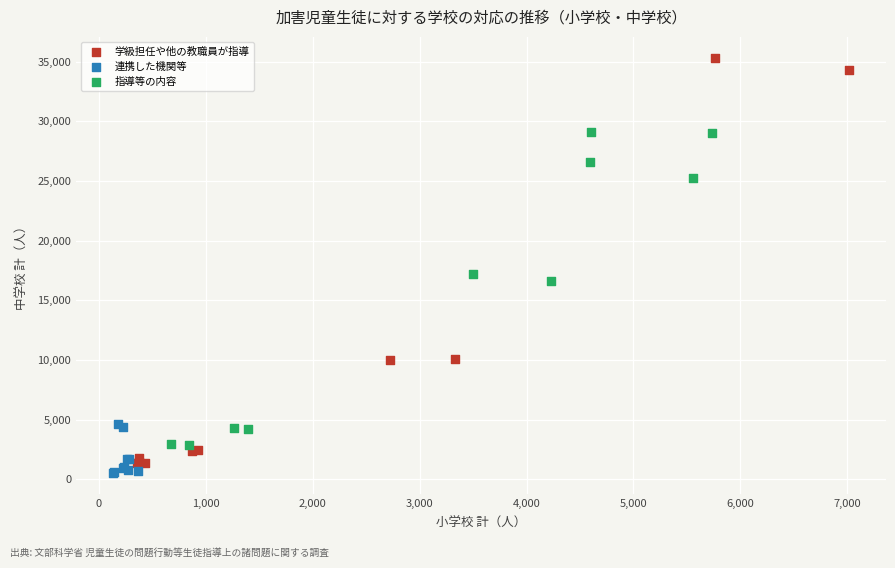

Which series reaches the minimum Y coordinate?

連携した機関等